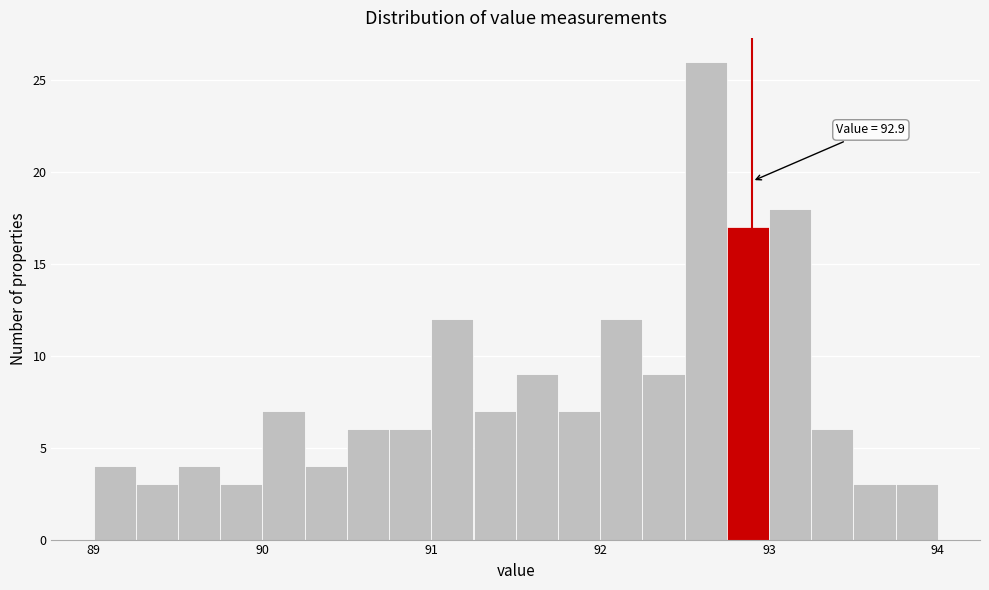

Read against the x-axis, roughly where is the centre of the tallest bar?

92.6